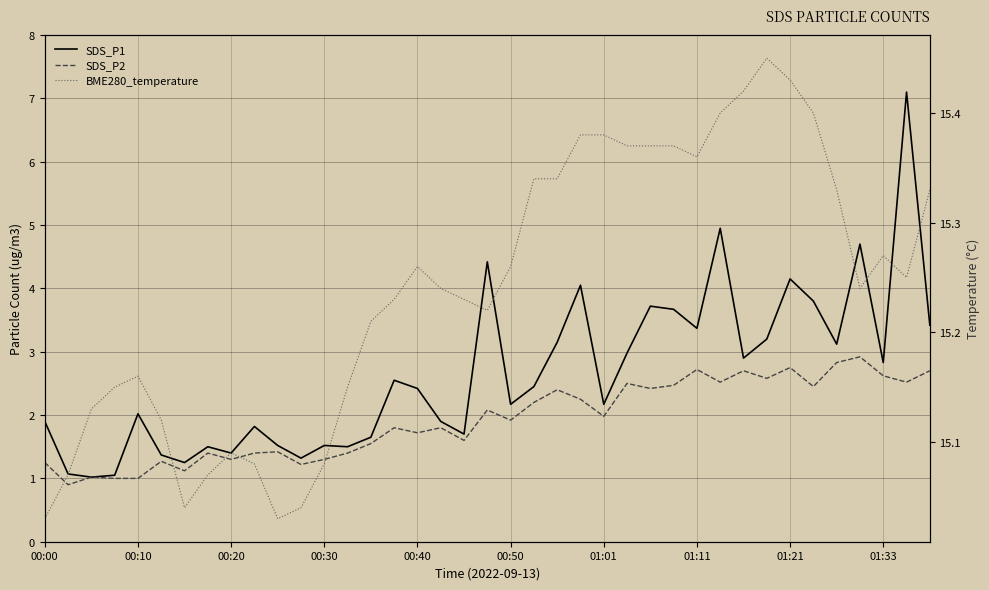

How many values in the SDS_P1 series are below 2?

16